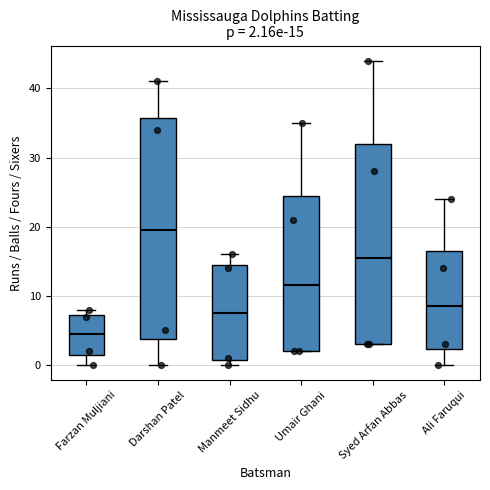

Which box is the tallest, from its lower edge to its upper edge?

Darshan Patel